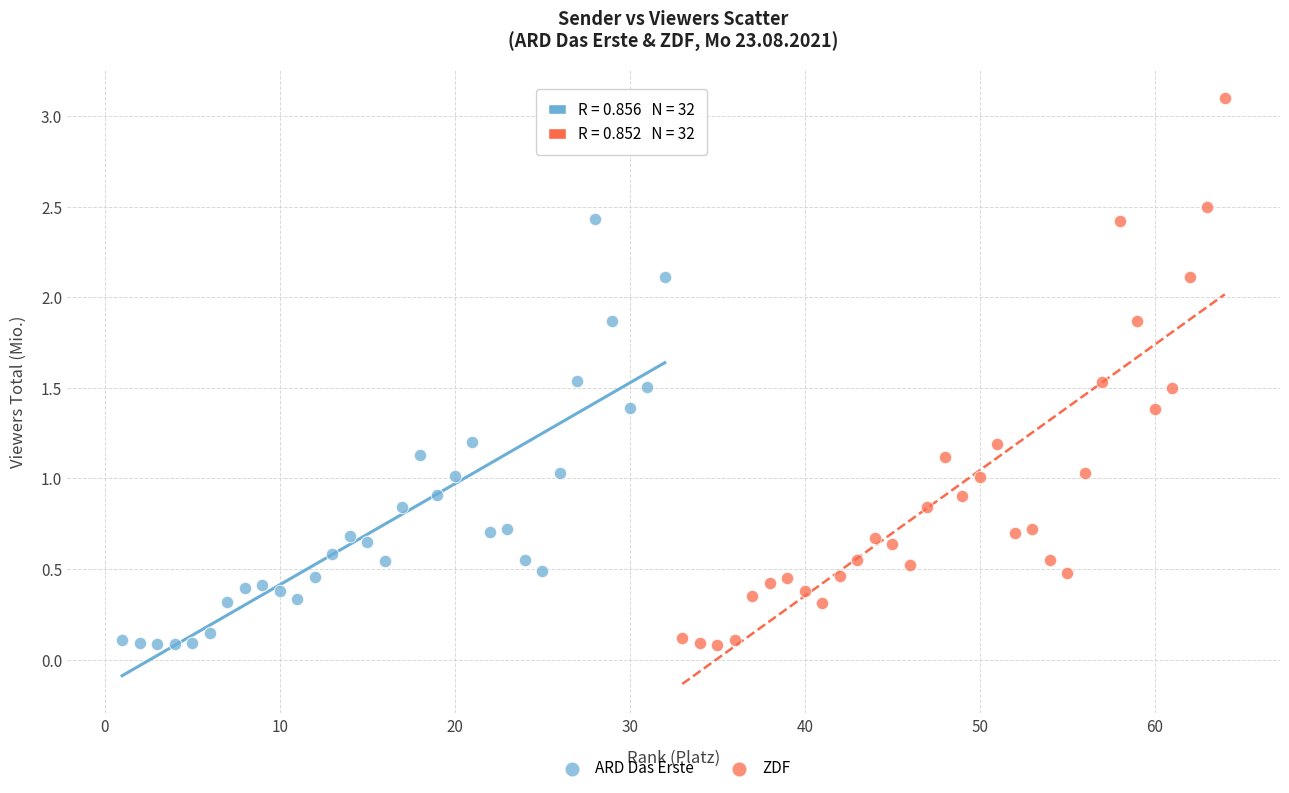

Which series reaches the maximum Y coordinate?

ZDF